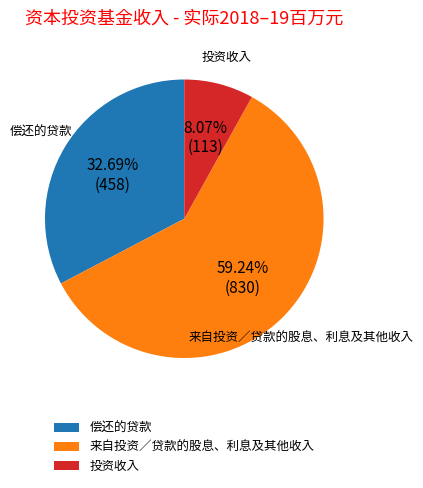

How many segments does this pie chart have?

3